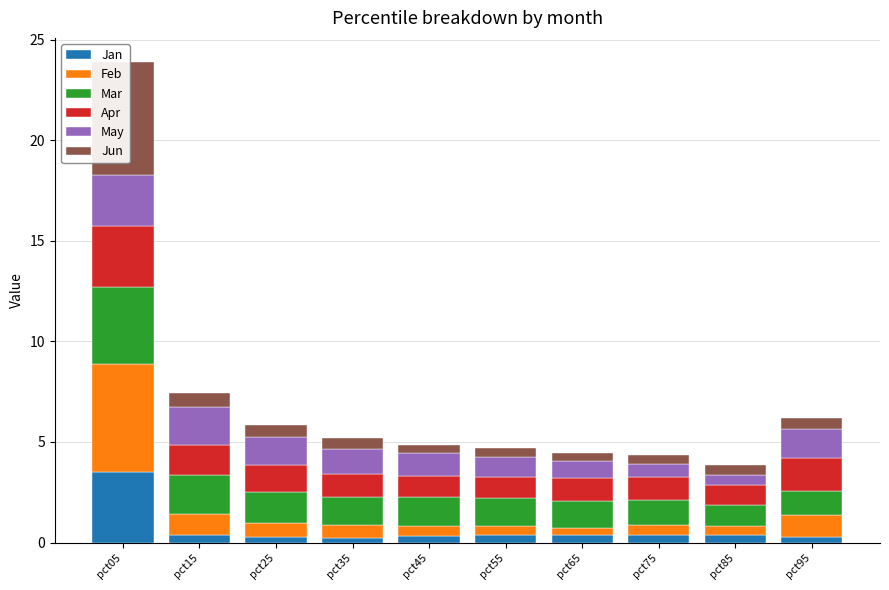

Between pct05 and pct85, which is larger?

pct05